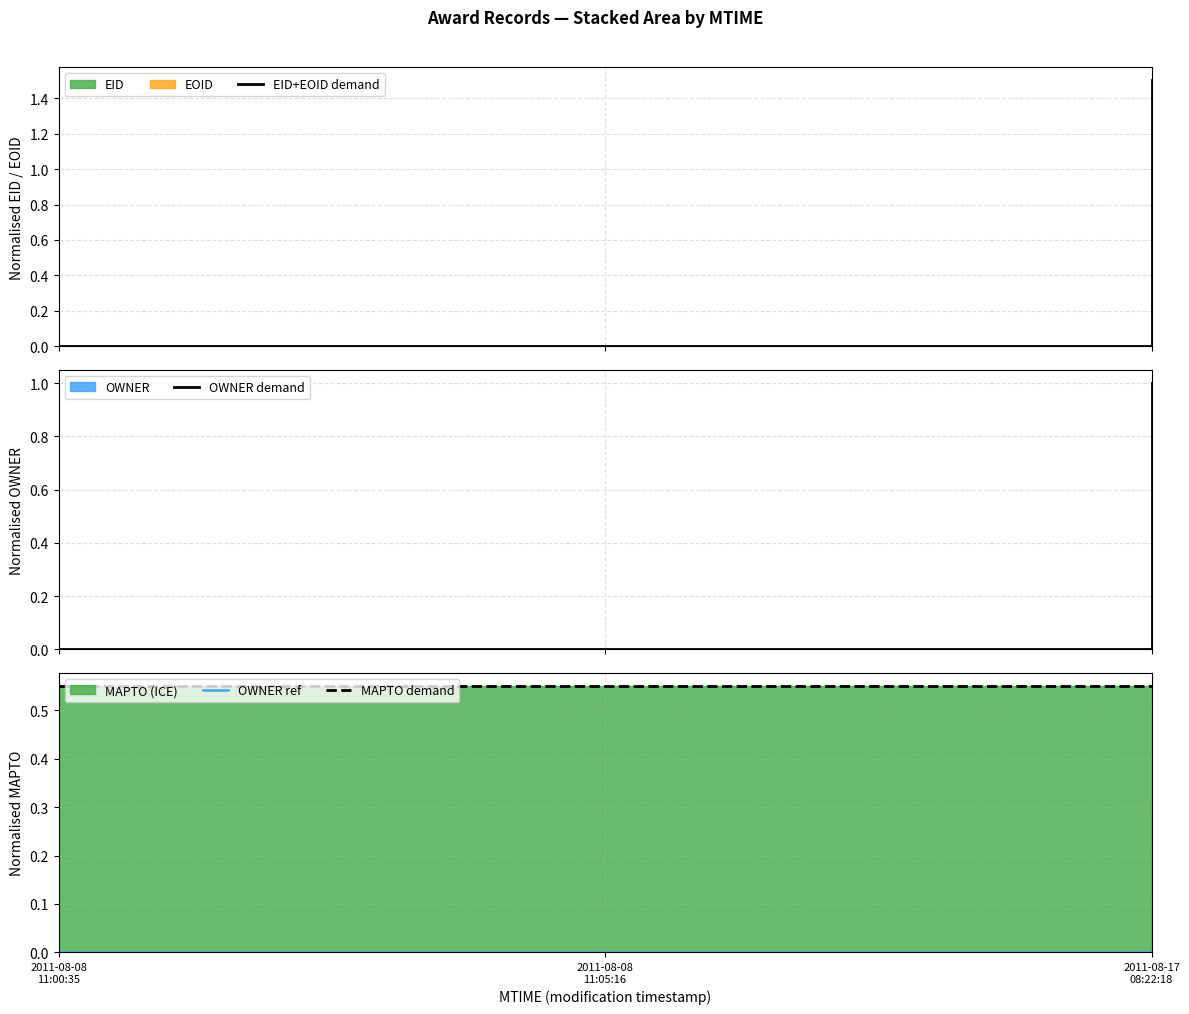

What is the total value across all series at 2011-08-17
08:22:18?

3.4